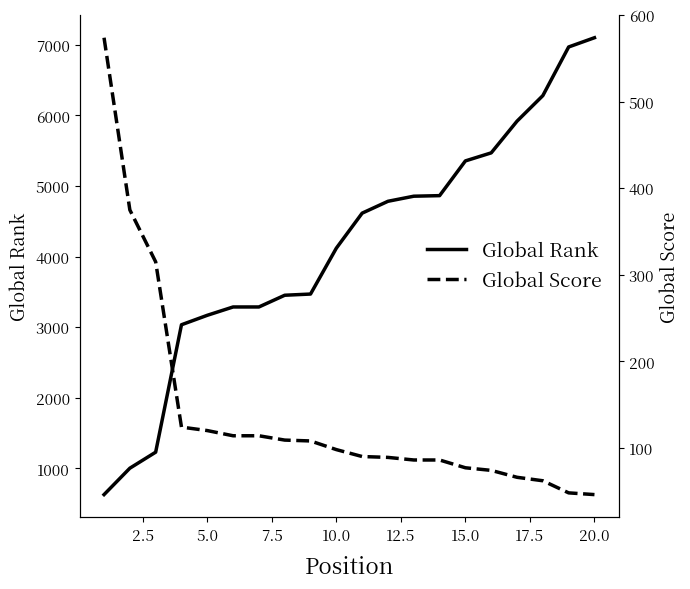

What is the maximum value for Global Rank?

7101